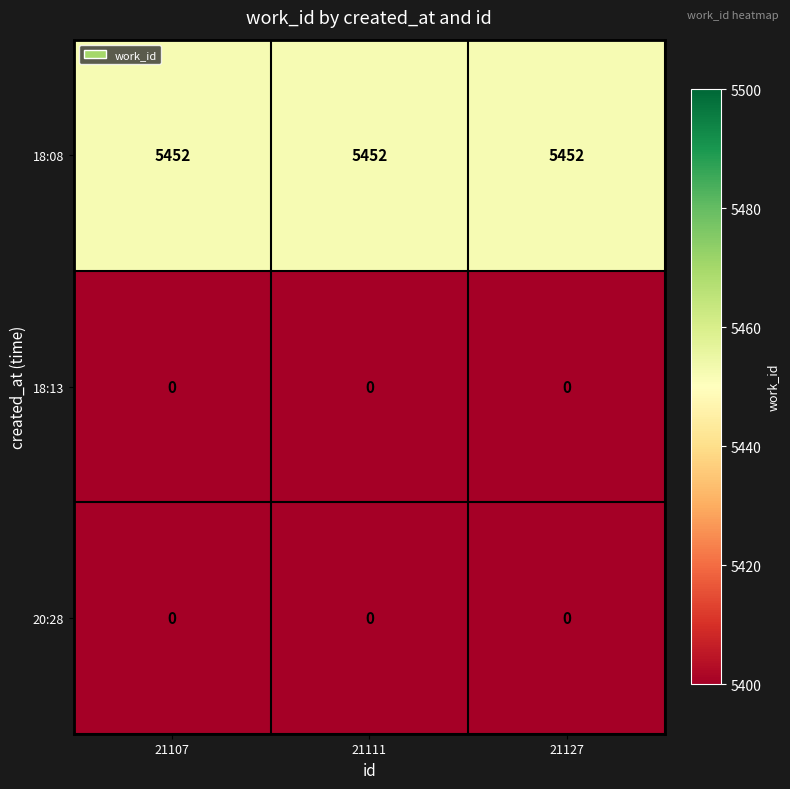

What is the maximum value shown in the chart?

5452